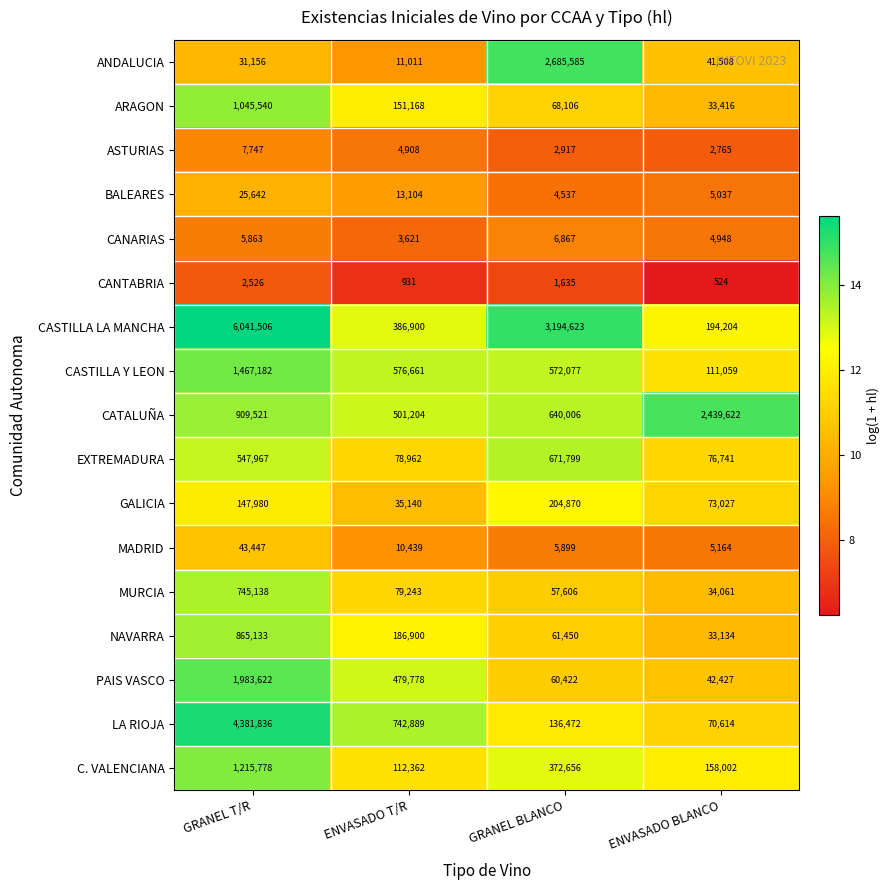

What is the maximum value for CANTABRIA?

2526